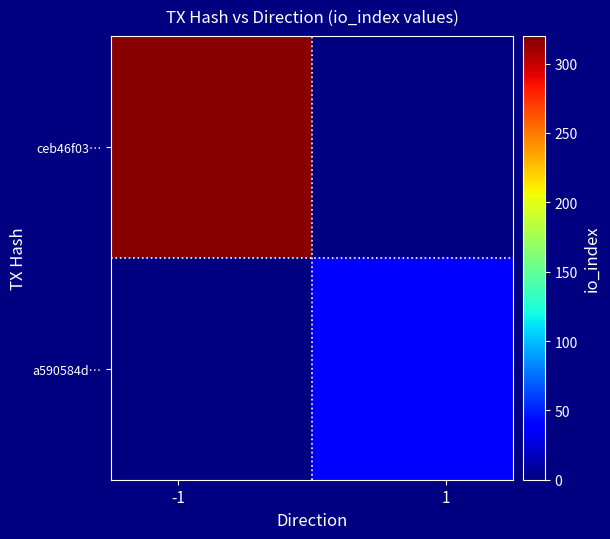

What is the greatest value displayed?

317.0